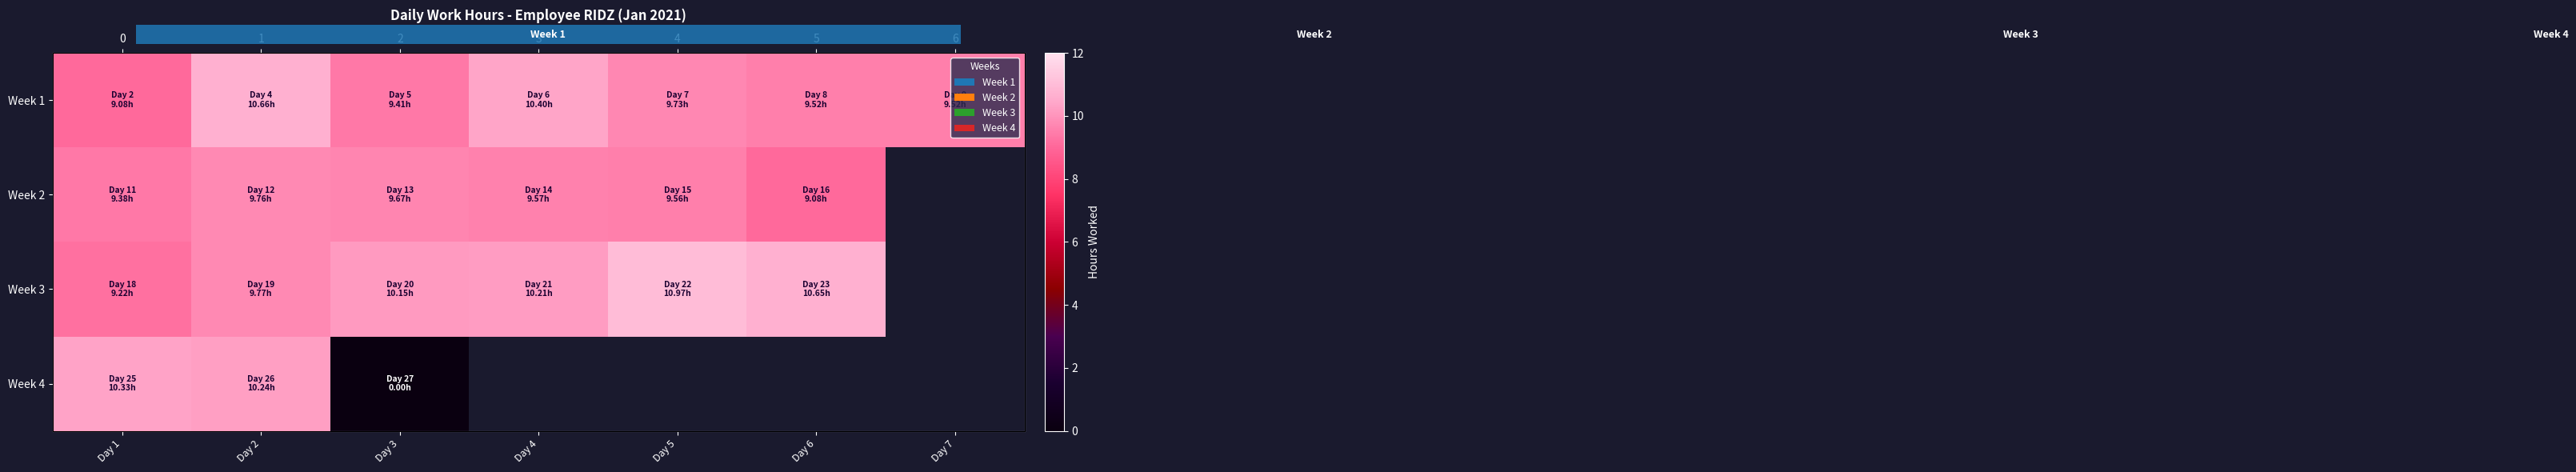

How many data points does each series have?

7